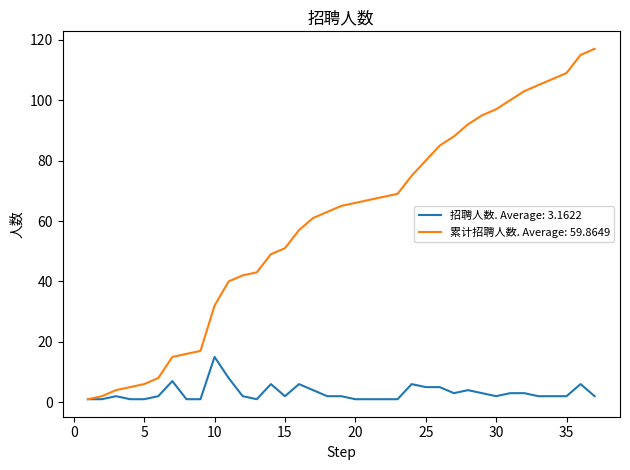

What is the greatest value displayed?

117